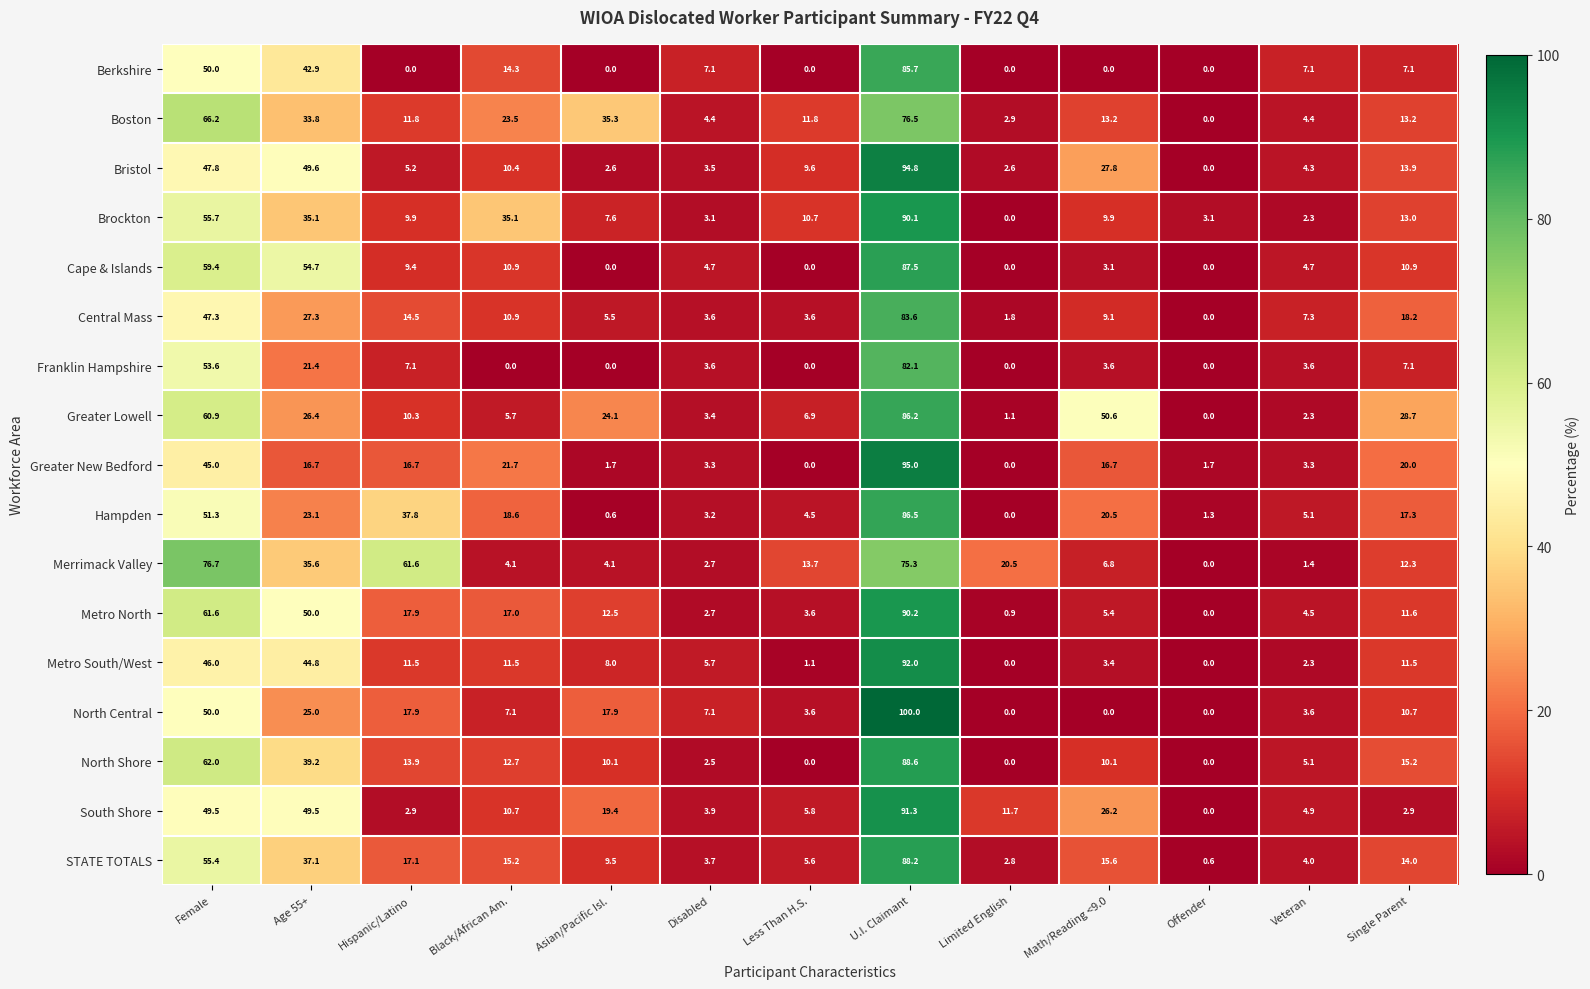

Which series has the widest spread of values?

North Central